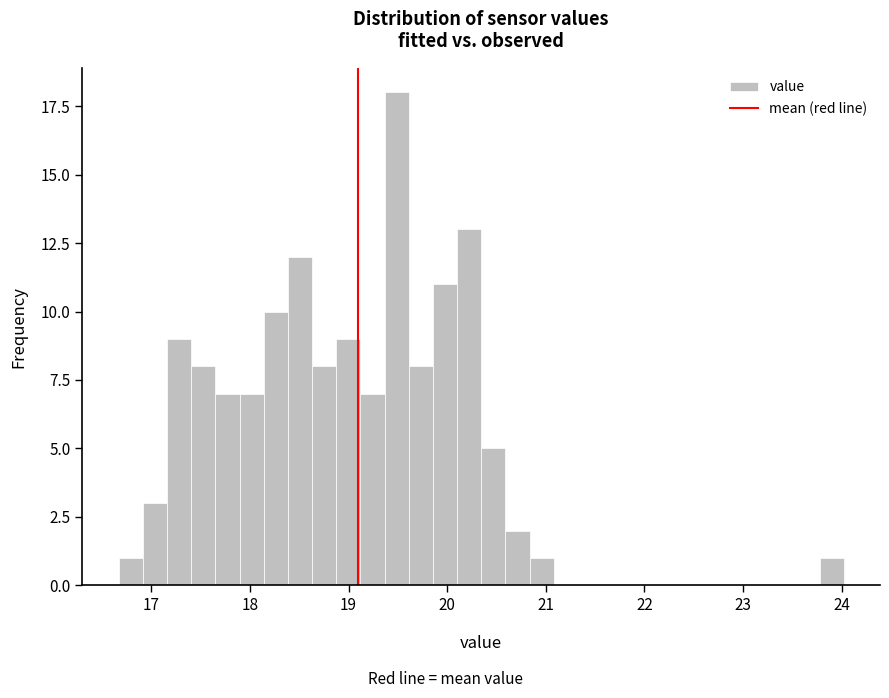

Around what value on the x-axis is the tallest bar? Give the approximate position of its centre, as read against the axis.

19.5